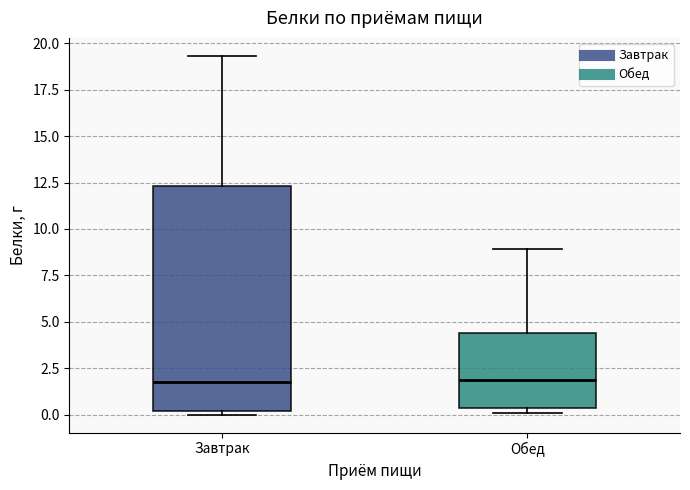

Reading left to right, read every box against the y-axis: the position of its median line, the range the box covers, and the ends of its whiskers. The values are not printed on the chart, so give them approximately, as read against the axis.

Завтрак: median 2.0, box 0.0 to 12.5, whiskers 0.0 (just below the box's lower edge) to 19.5
Обед: median 2.0, box 0.5 to 4.5, whiskers 0.0 to 9.0